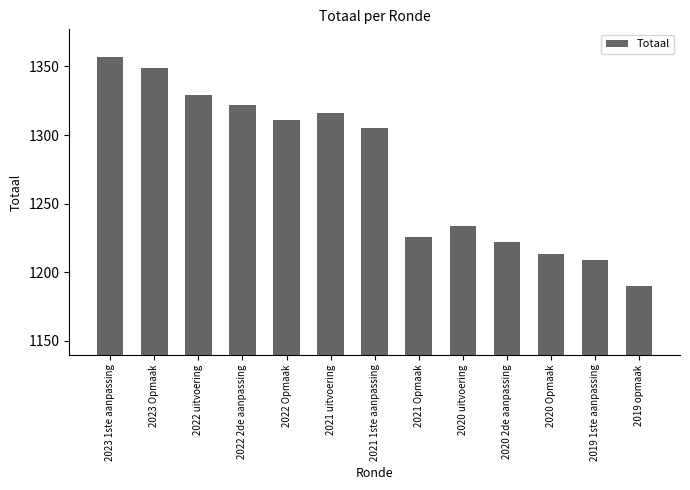

What is the ratio of the value at 2023 1ste aanpassing to the value at 2021 1ste aanpassing?

1.0